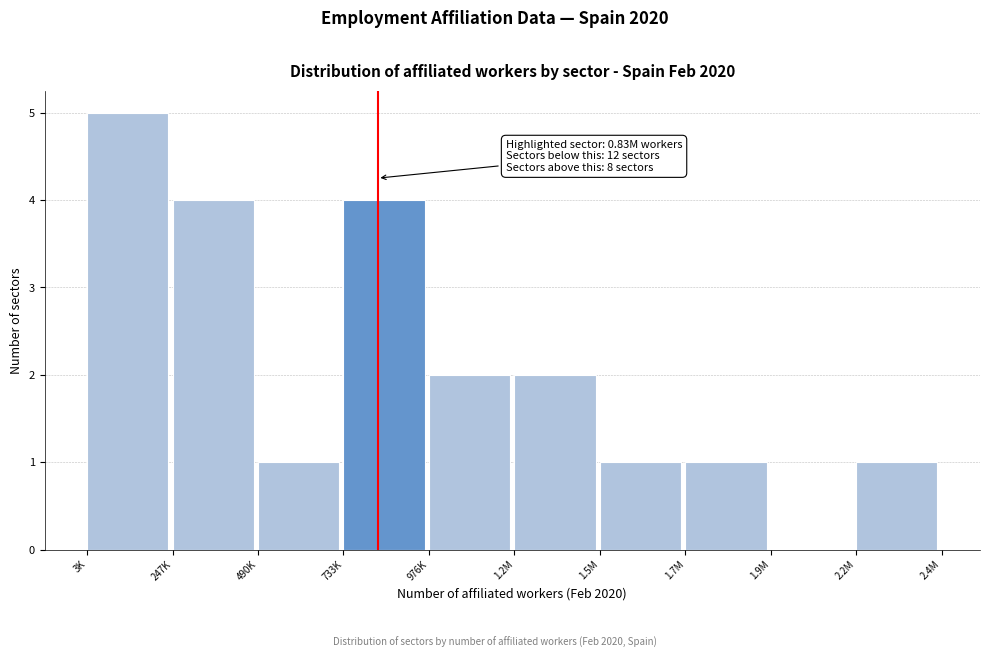

Reading left to right, what are all the values shown in this chart?

3K=5	247K=4	490K=1	733K=4	976K=2	1.2M=2	1.5M=1	1.7M=1	1.9M=0	2.2M=1